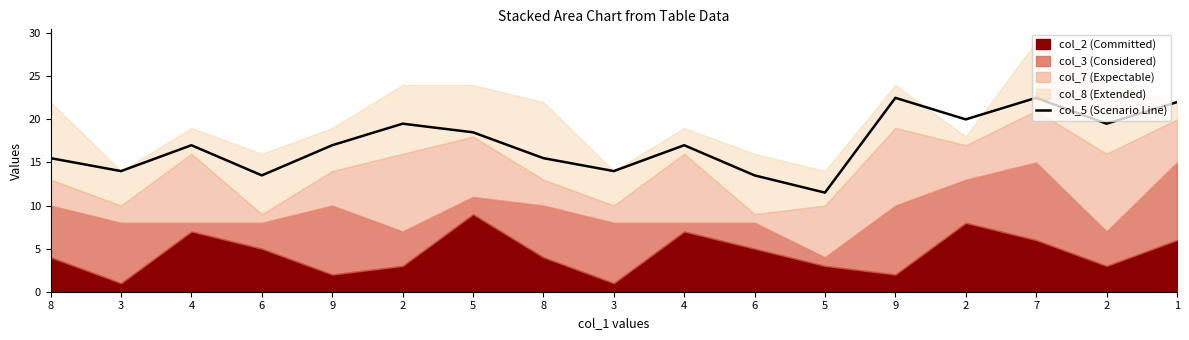

Is it true that the value at 2 is 20.0?

True